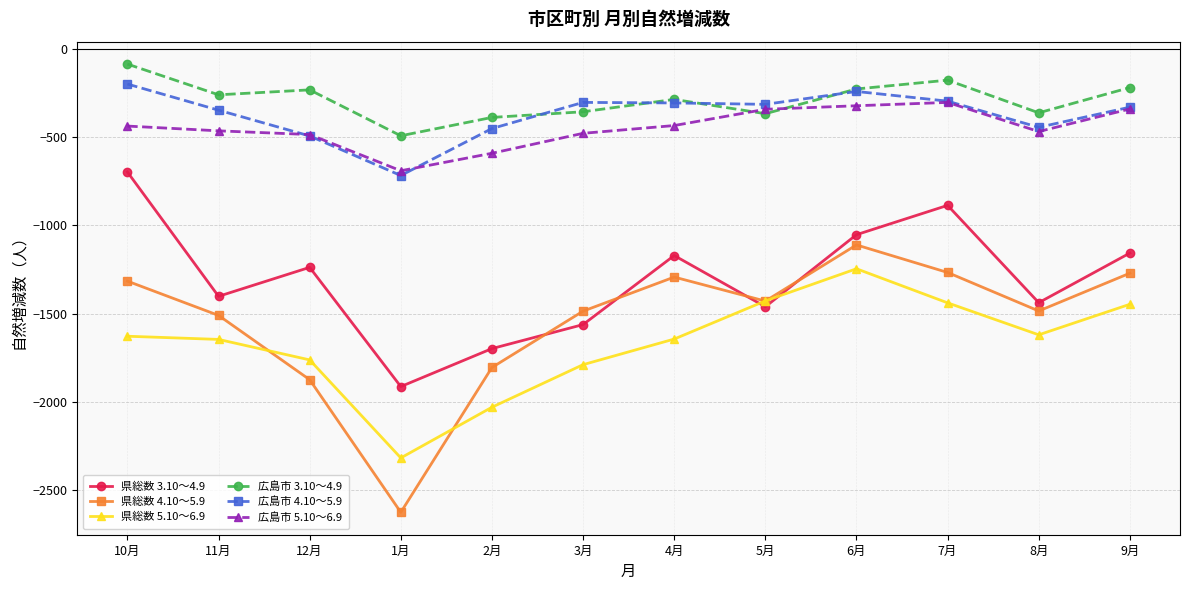

What is the label of the 1st point from the left?

10月